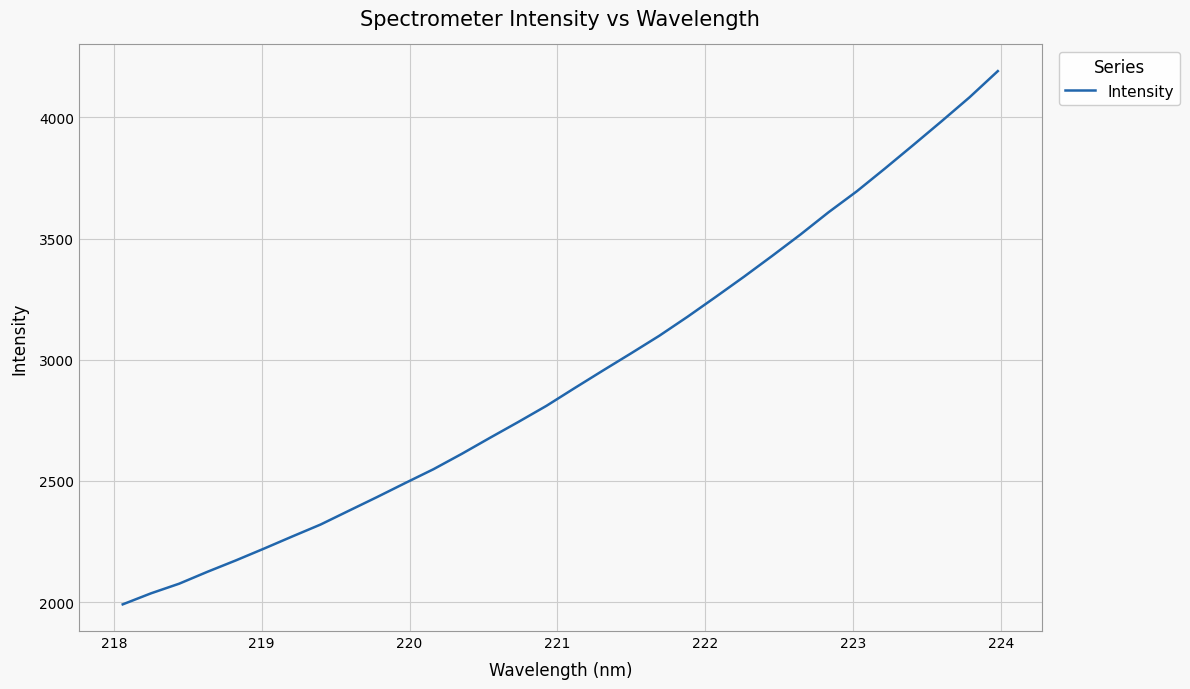

What is the smallest value displayed?

1991.1